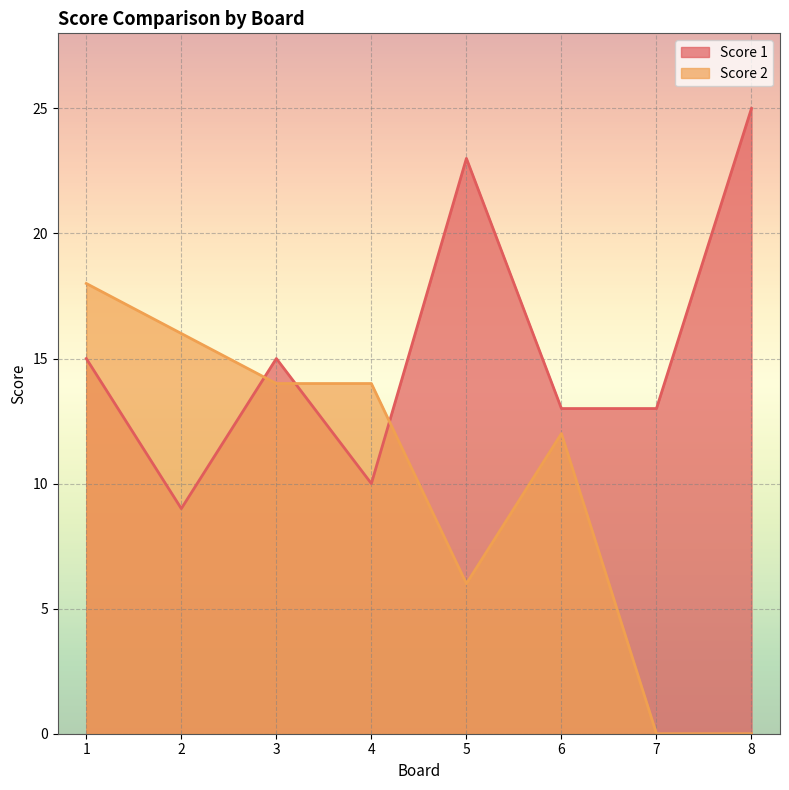

Which series has the largest range (max minus min)?

Score 2